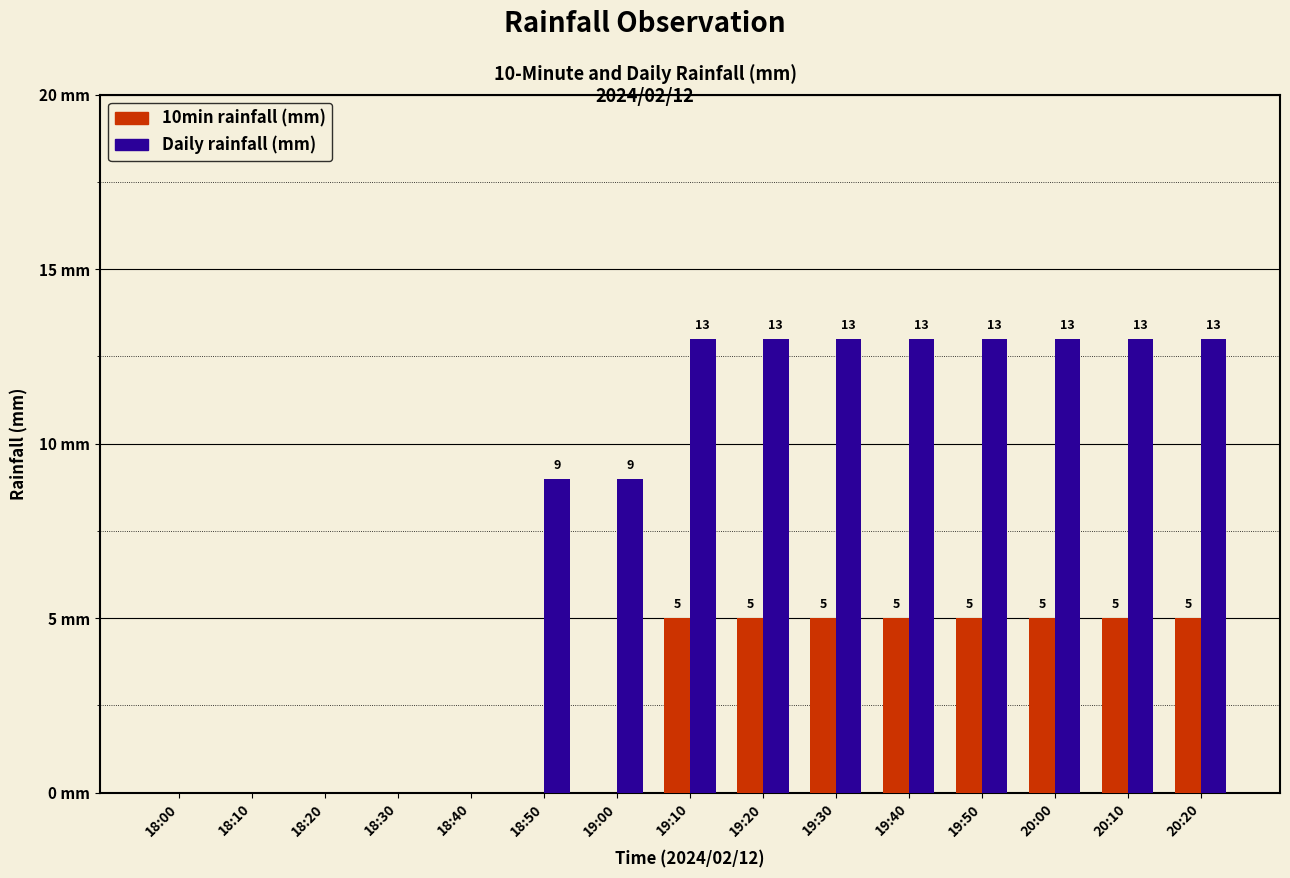

Between 19:00 and 19:20, which series saw the biggest shift?

10min rainfall (mm)